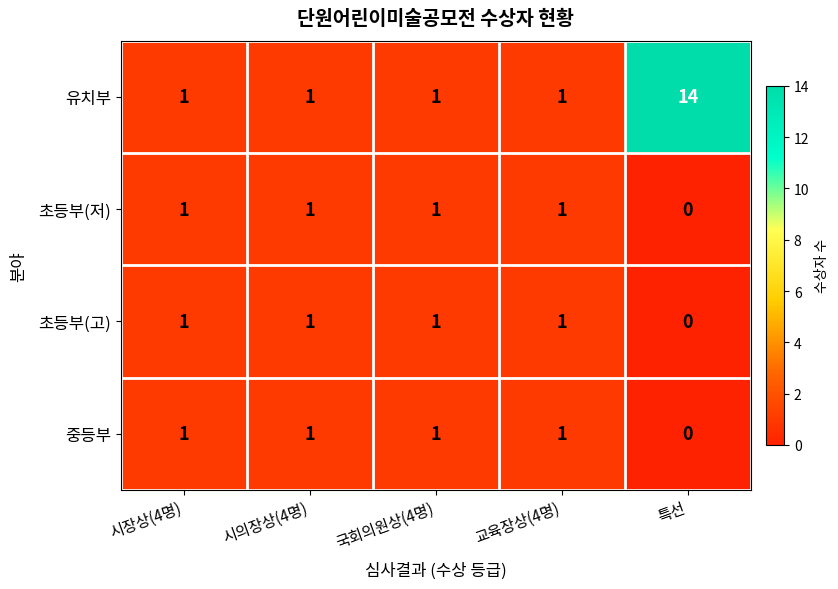

Which category has the lowest value across all series?

특선